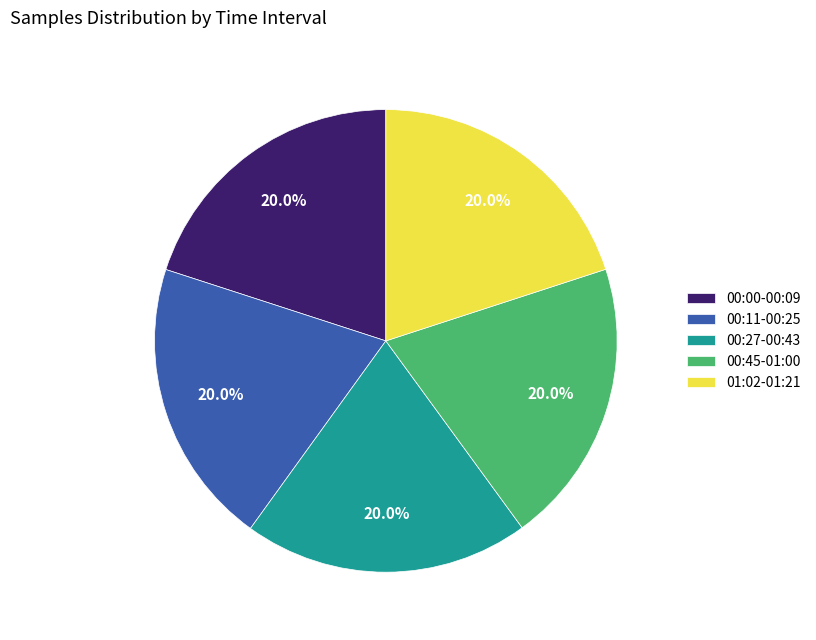

Count the number of slices in the pie.

5